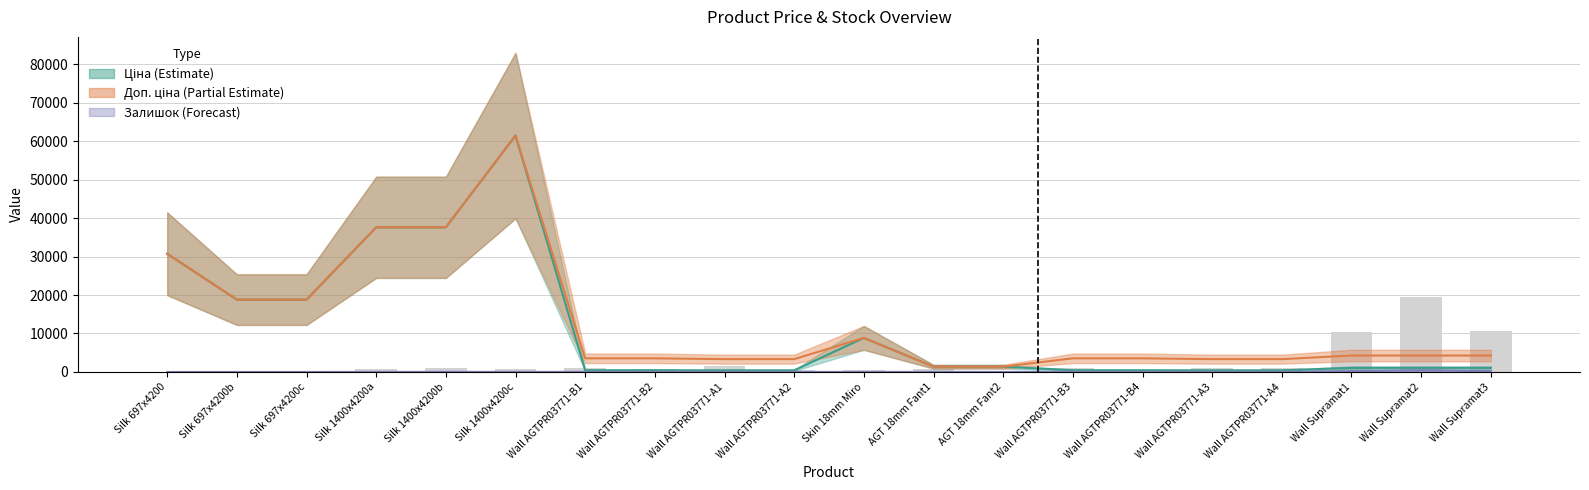

What position from the left is Silk 697x4200b?

2